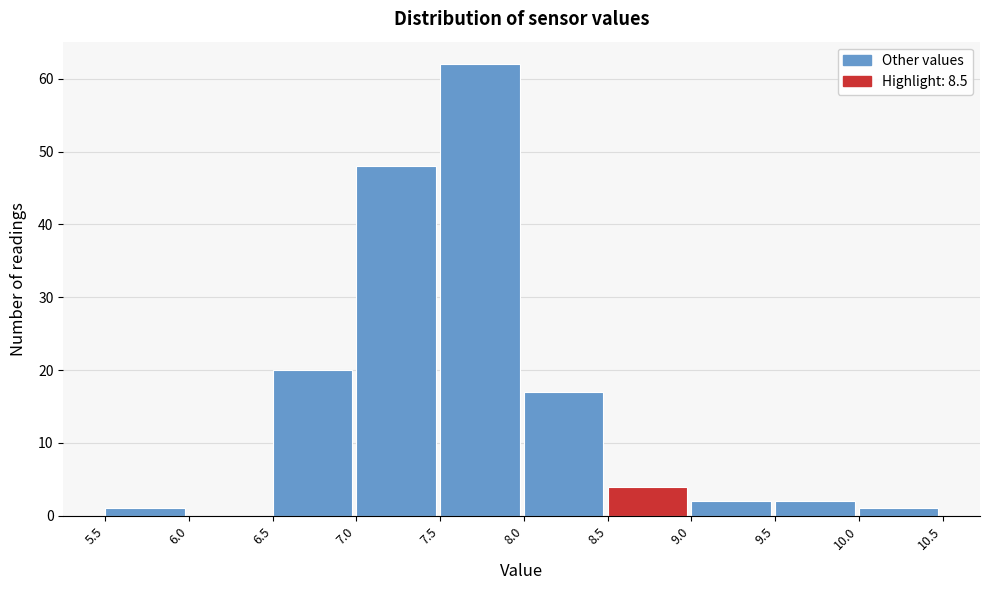

Which range on the x-axis has the tallest bar?

7.5 to 8.0